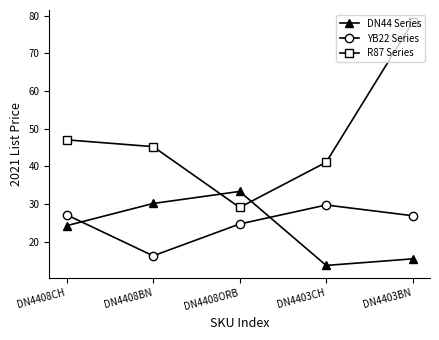

How many data points in YB22 Series are above 26?

3